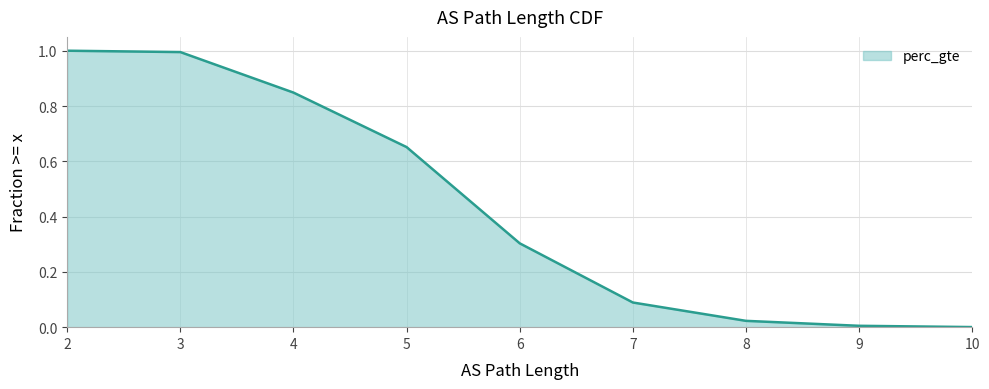

What is the maximum value shown in the chart?

1.0